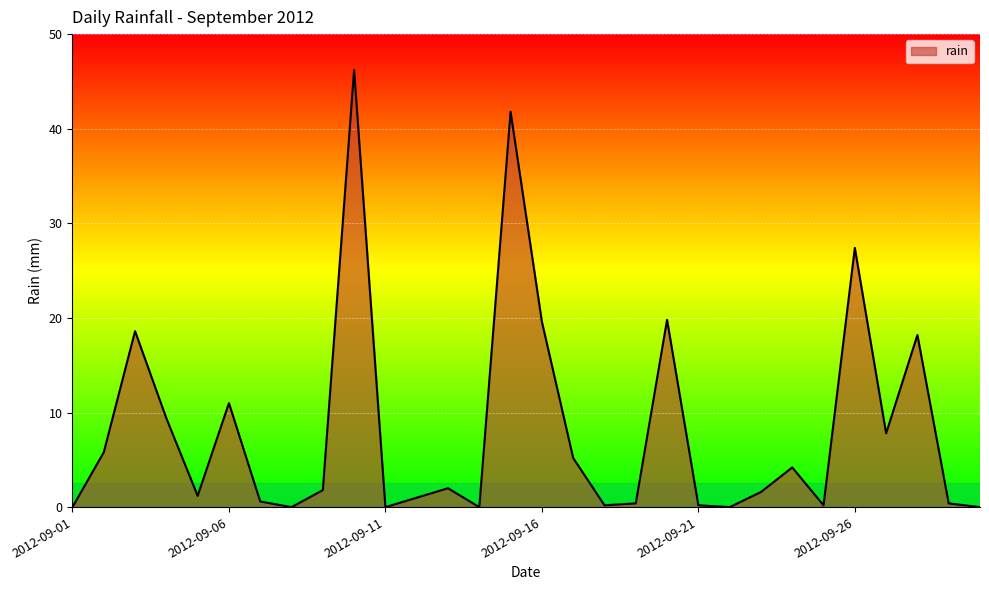

What is the maximum value shown in the chart?

46.2